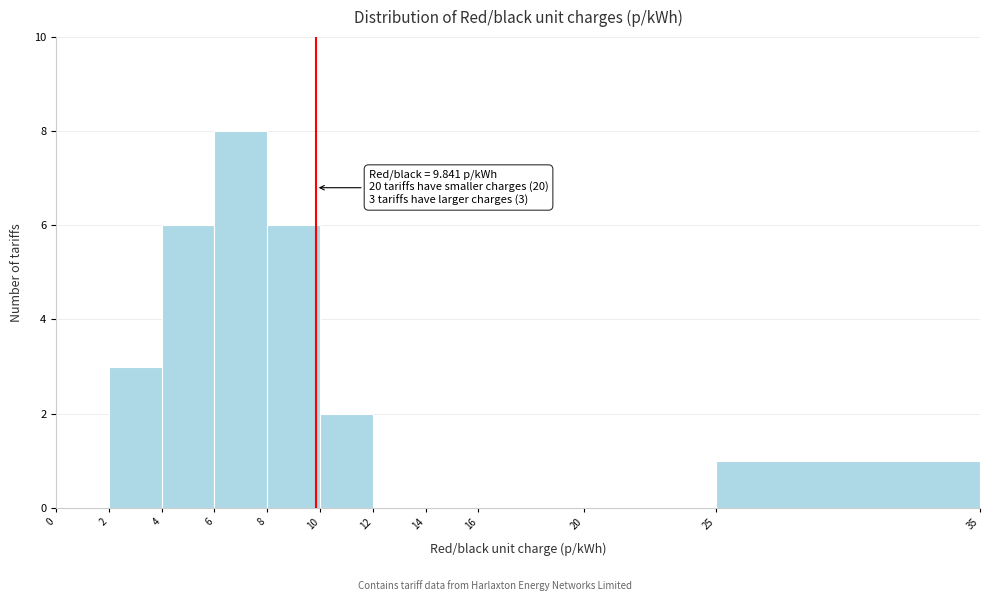

Over which range of the x-axis is the bar tallest?

6 to 8